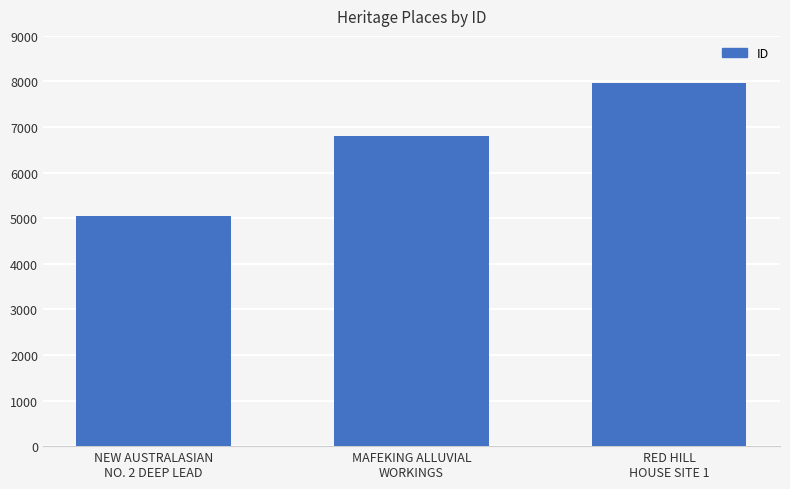

List the labels in order of value, smallest first.

NEW AUSTRALASIAN
NO. 2 DEEP LEAD, MAFEKING ALLUVIAL
WORKINGS, RED HILL
HOUSE SITE 1